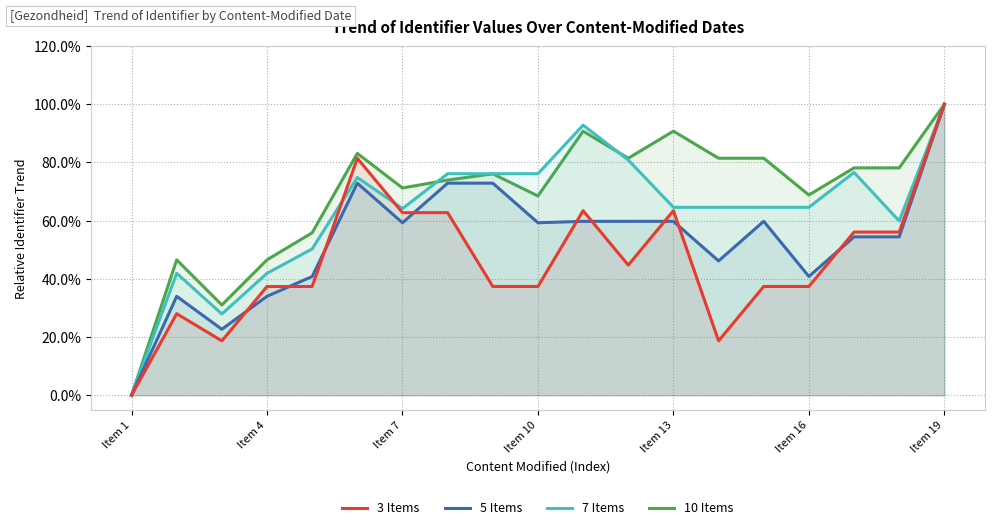

What are all the series names shown in the legend?

3 Items, 5 Items, 7 Items, 10 Items